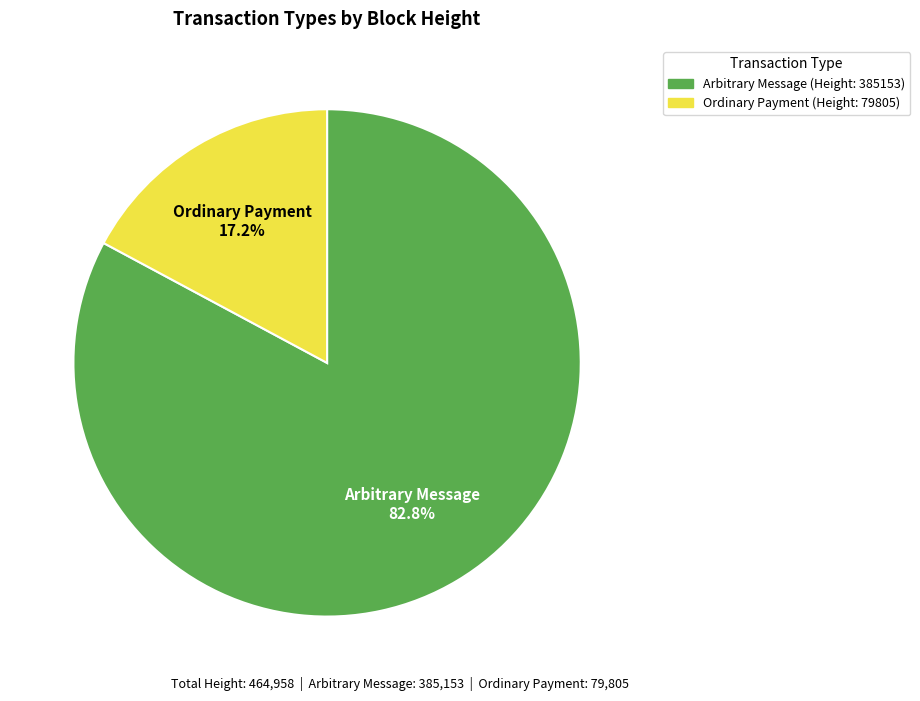

To the nearest percent, what is the difference between the Arbitrary Message (Height: 385153) and Ordinary Payment (Height: 79805) slice percentages?

66%